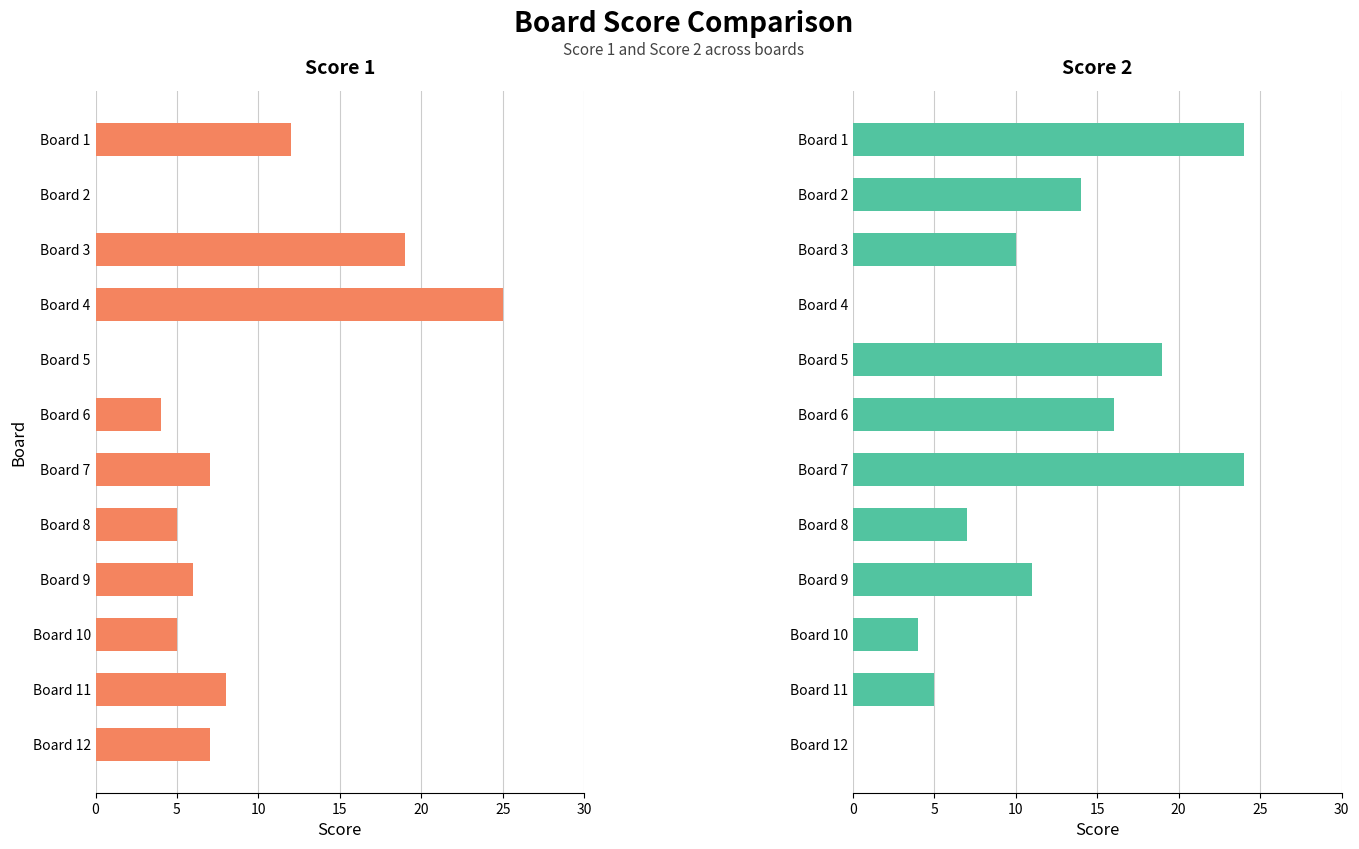

How many data points in Score 2 are above 11?

5